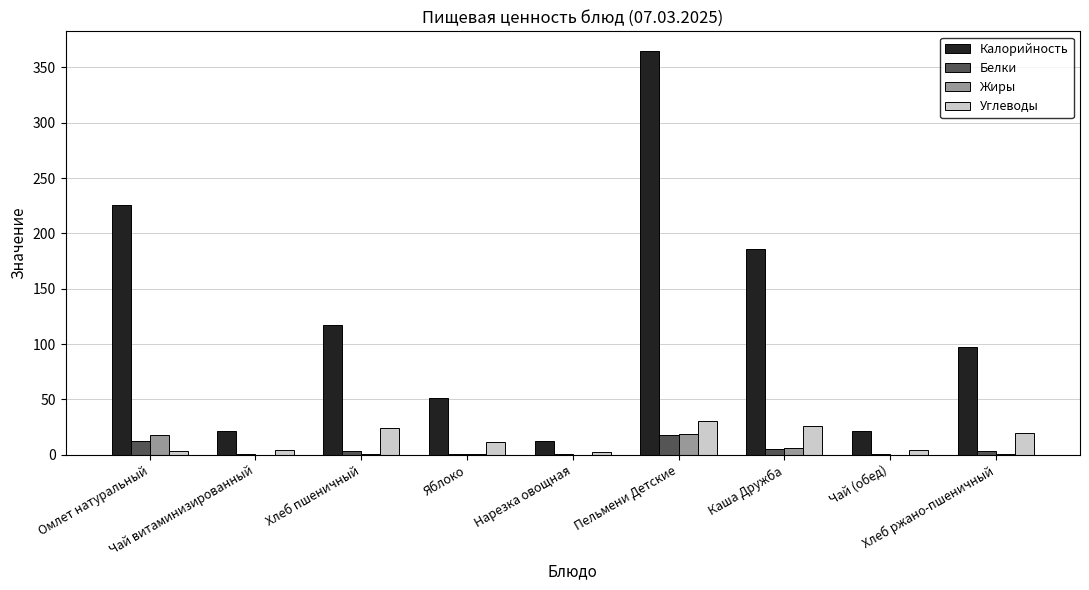

Which series has the largest total across all categories?

Калорийность